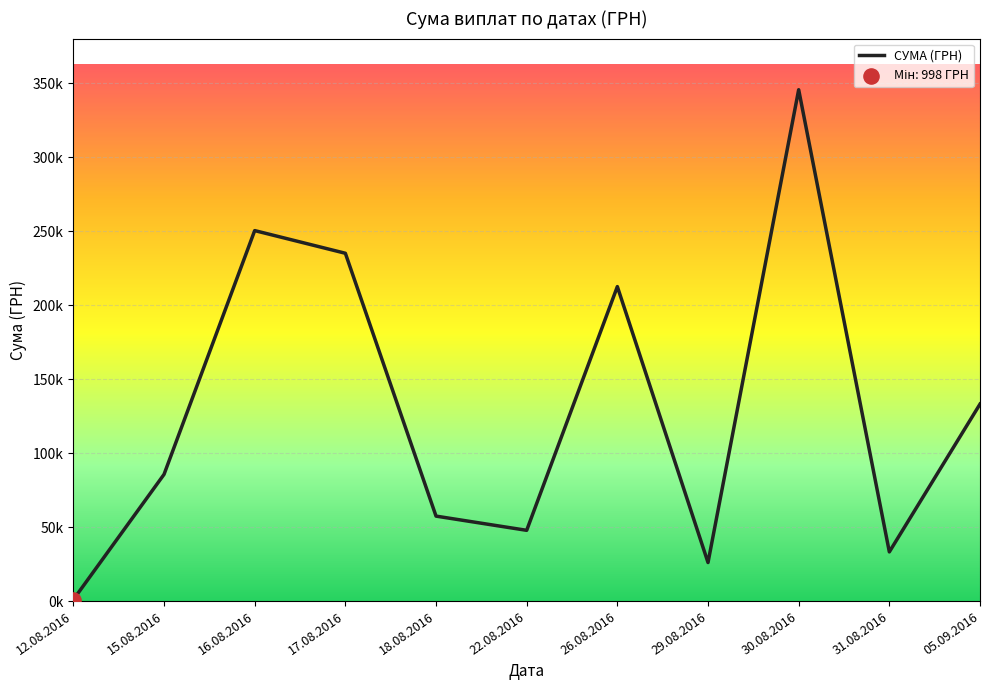

Between 30.08.2016 and 26.08.2016, which is larger?

30.08.2016